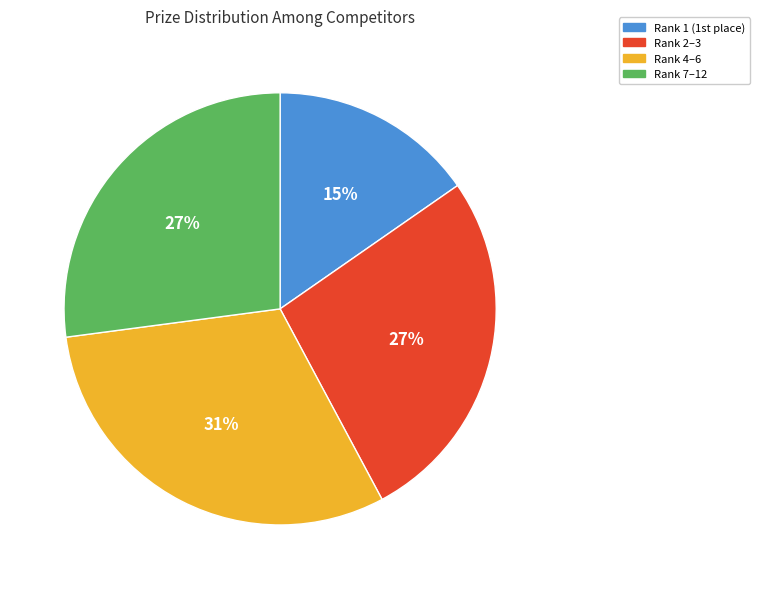

How many slices are in this pie chart?

4